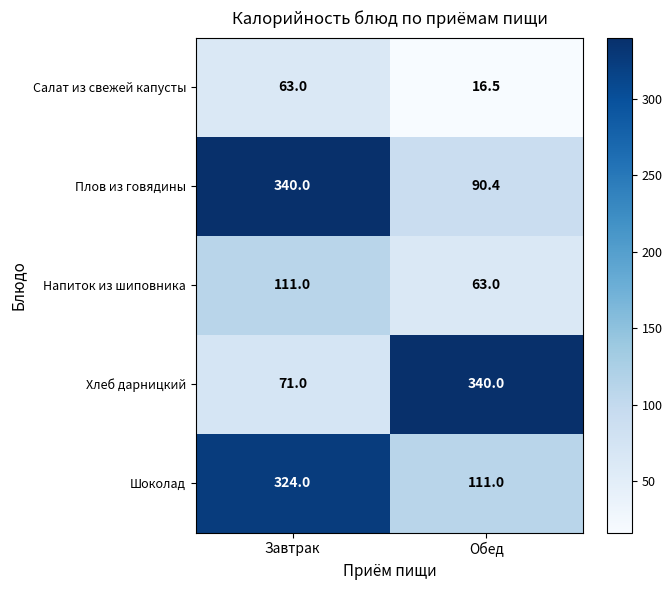

Which series has the largest range (max minus min)?

Хлеб дарницкий